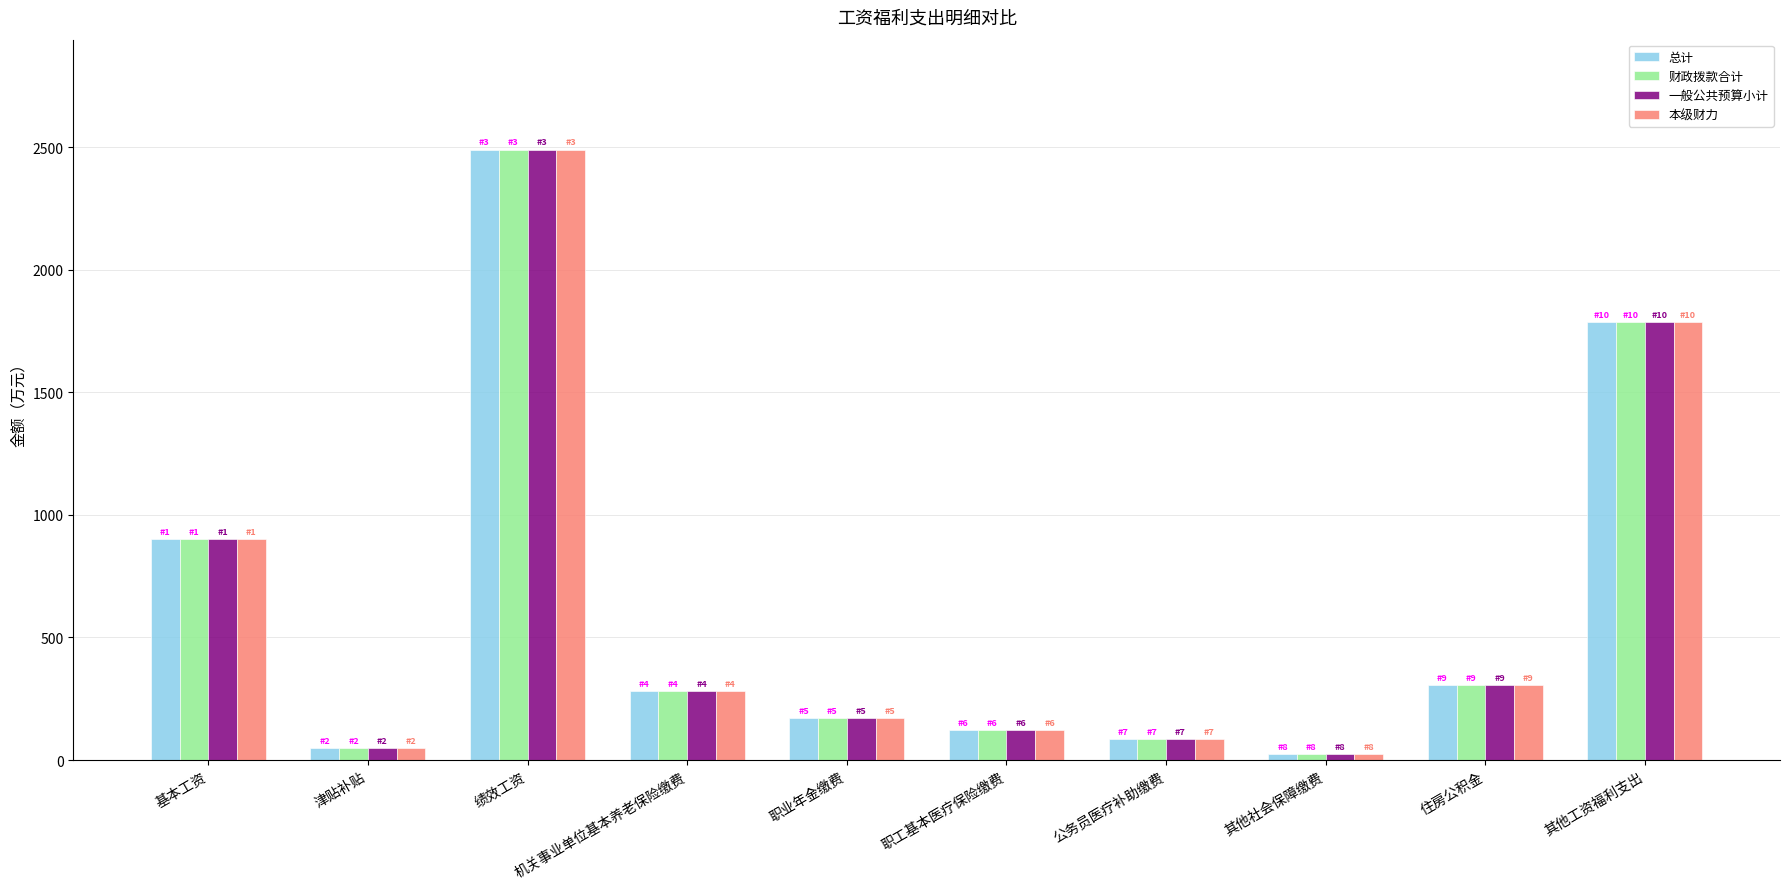

What is the difference between the second highest and second lowest values in the 财政拨款合计 series?

1735.0